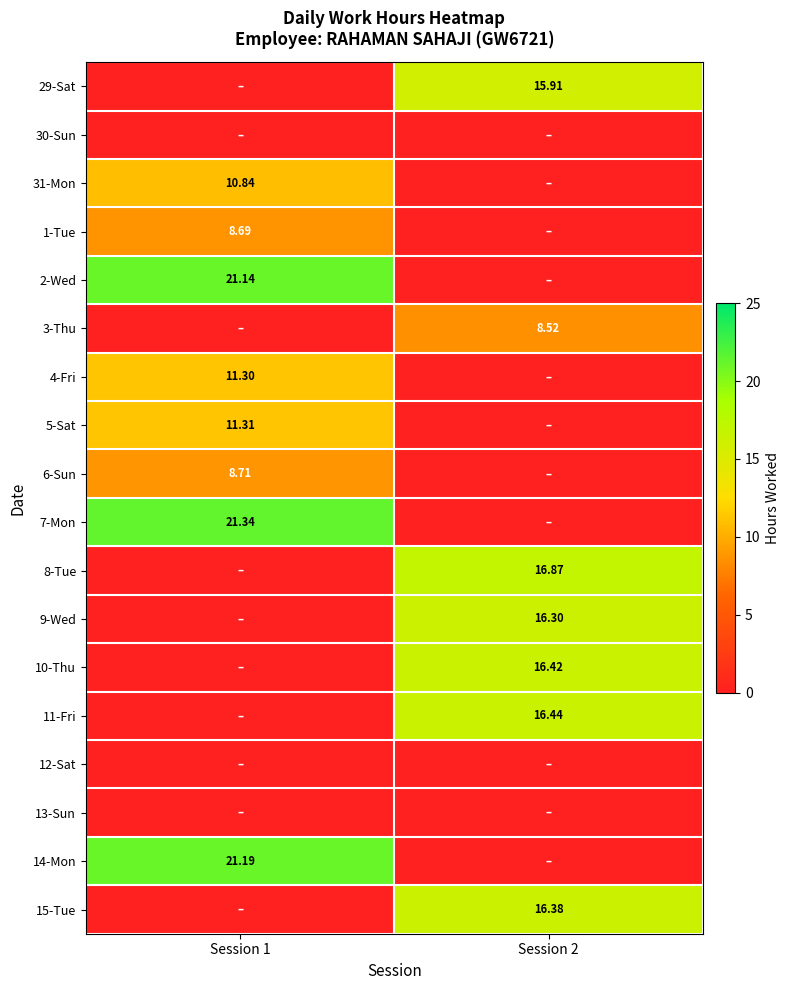

The 5-Sat series shows 11.3 at Session 1. True or false?

True